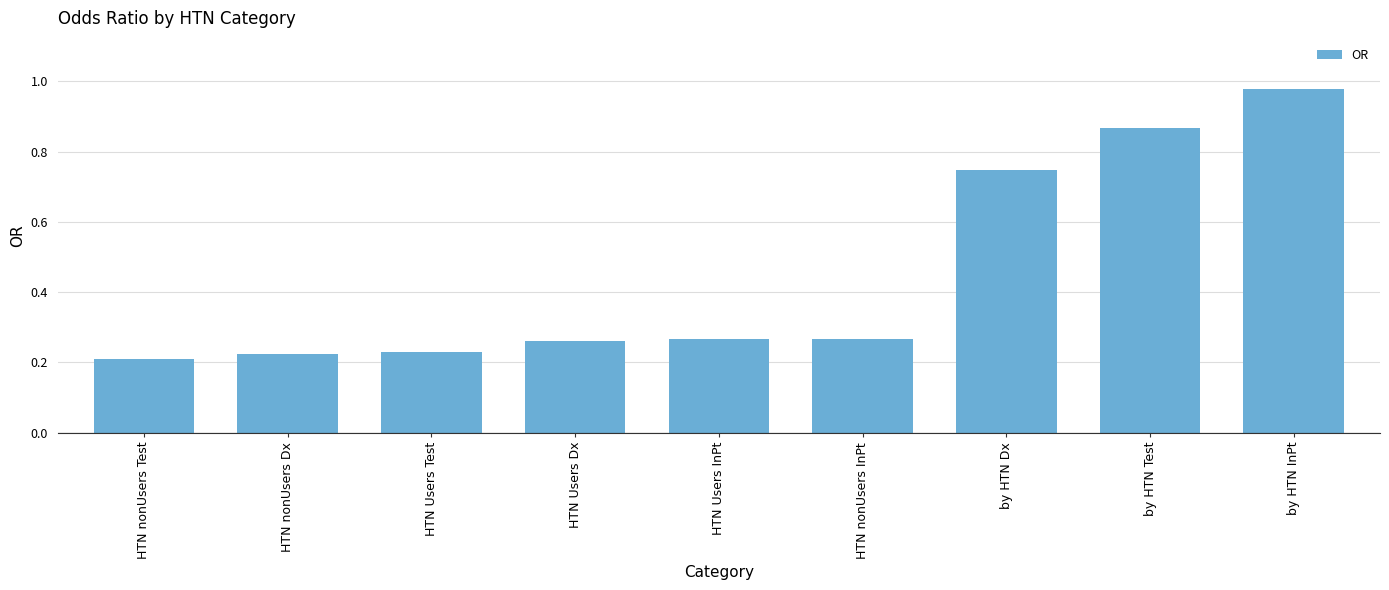

At which label is the value closest to 0?

HTN nonUsers Test